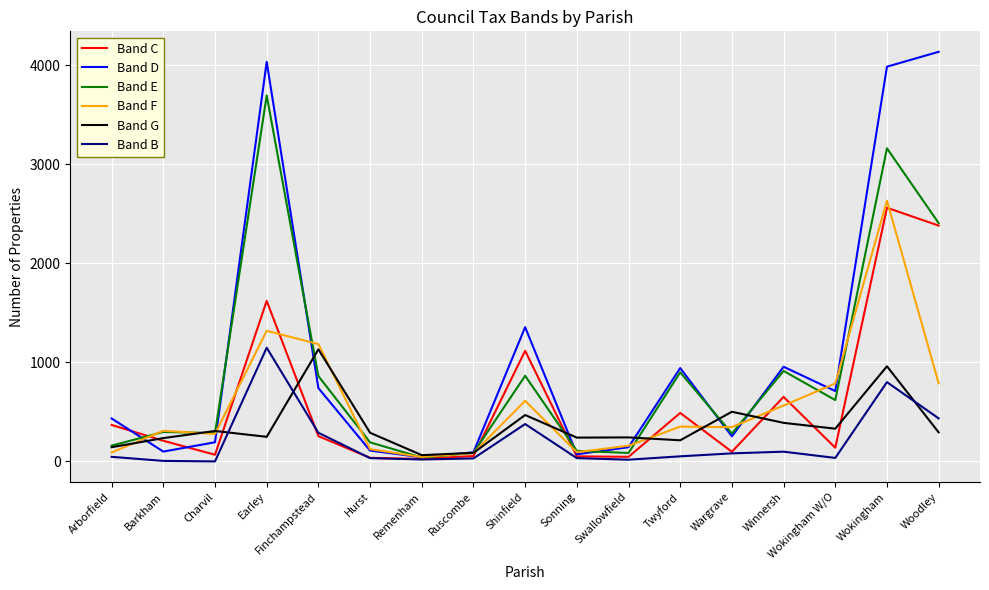

What is the maximum value for Band F?

2633